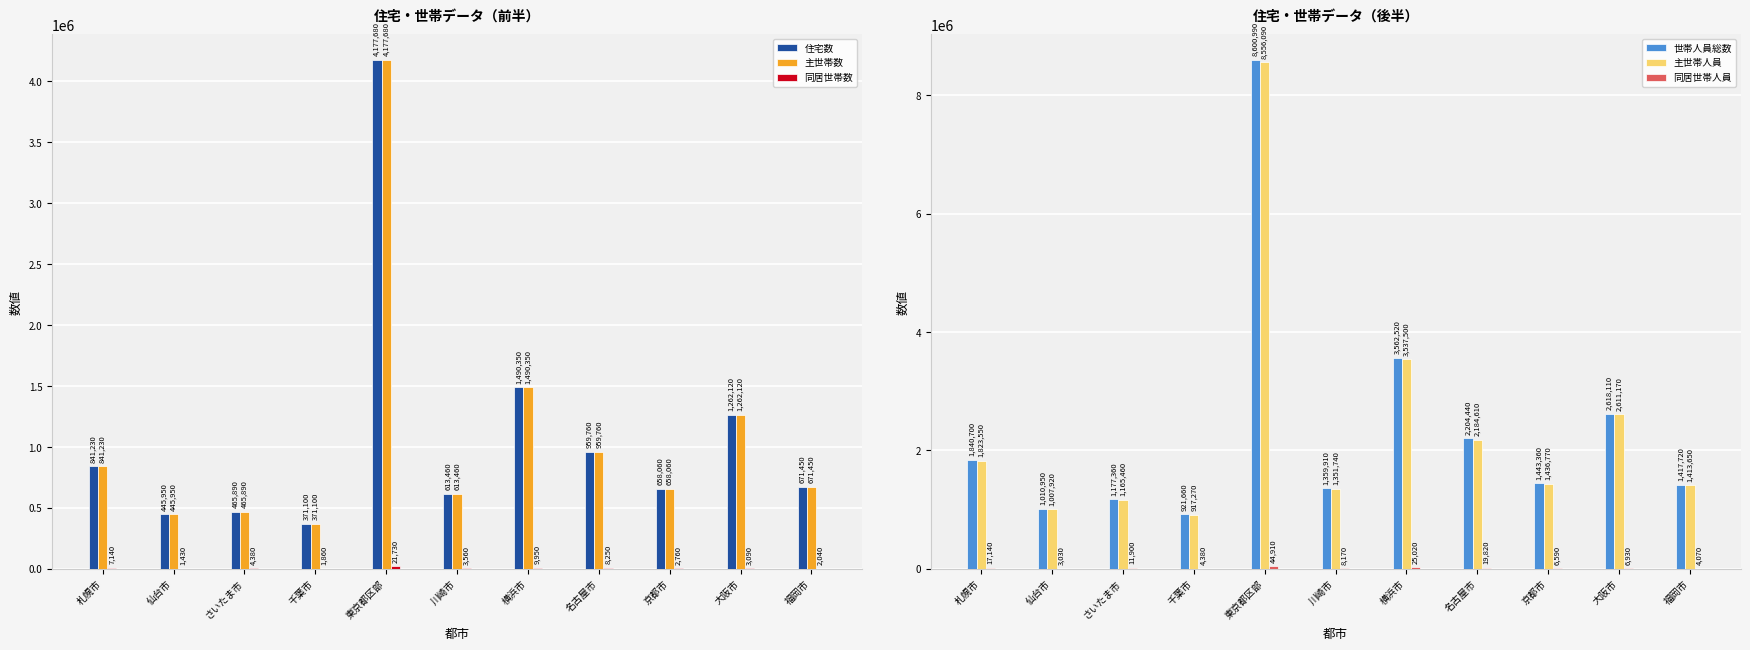

Reading left to right, list all the values displayed in this chart.

住宅数: 841230	445950	465890	371100	4177680	613460	1490350	959760	658060	1262120	671450
主世帯数: 841230	445950	465890	371100	4177680	613460	1490350	959760	658060	1262120	671450
同居世帯数: 7140	1430	4380	1860	21730	3560	9950	8250	2760	3090	2040
世帯人員総数: 1840700	1010950	1177360	921660	8600990	1359910	3562520	2204440	1443360	2618110	1417720
主世帯人員: 1823550	1007920	1165460	917270	8556090	1351740	3537500	2184610	1436770	2611170	1413650
同居世帯人員: 17140	3030	11900	4380	44910	8170	25020	19820	6590	6930	4070